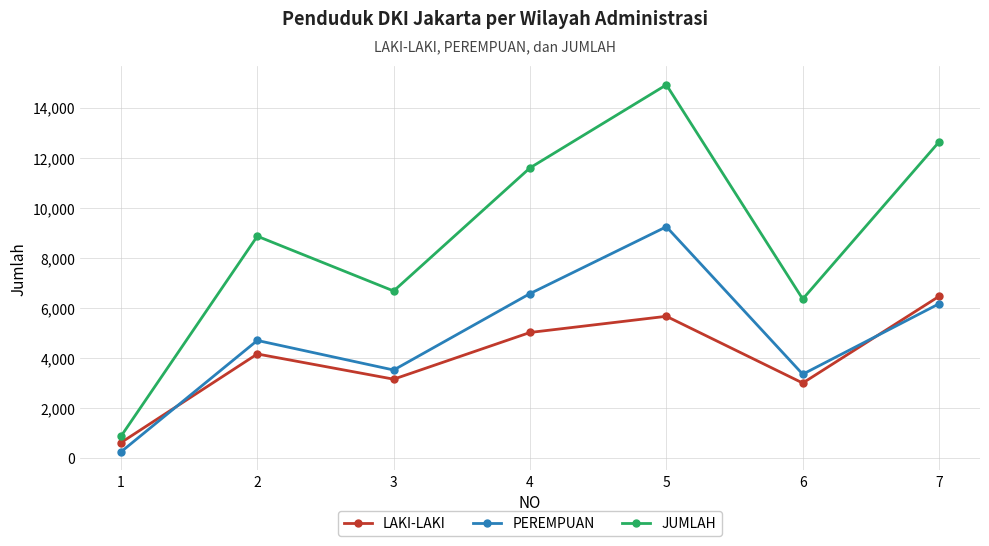

Reading left to right, transcribe all the data shown in this chart.

LAKI-LAKI: 1=622	2=4164	3=3157	4=5023	5=5669	6=3003	7=6467
PEREMPUAN: 1=252	2=4704	3=3523	4=6576	5=9246	6=3355	7=6170
JUMLAH: 1=874	2=8868	3=6680	4=11599	5=14915	6=6358	7=12637